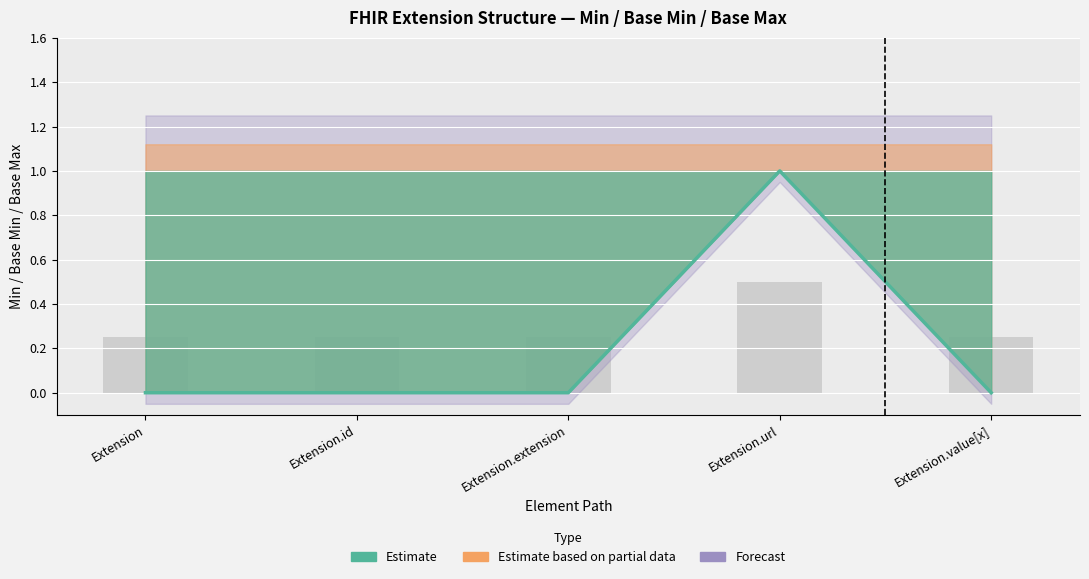

Which category has the highest value in the Estimate series?

Extension.url